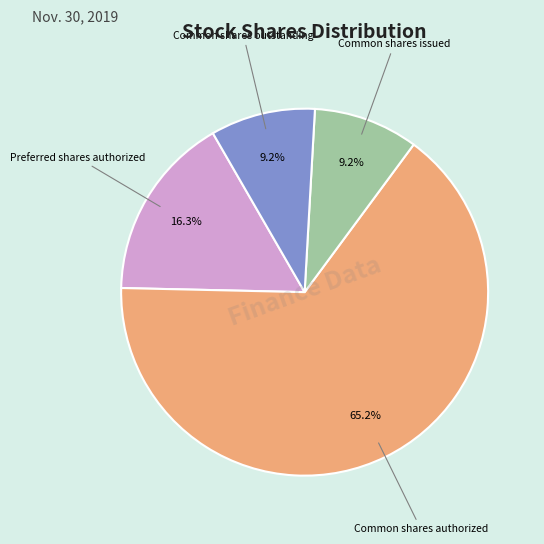

Is there a majority slice in this chart?

Yes